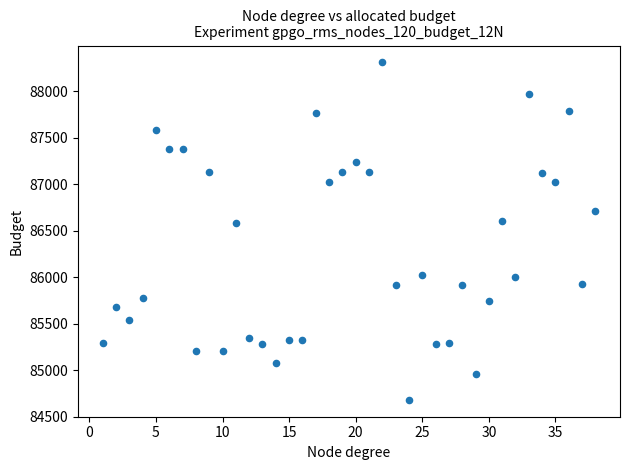

What is the range of Y values (max minus min)?

3630